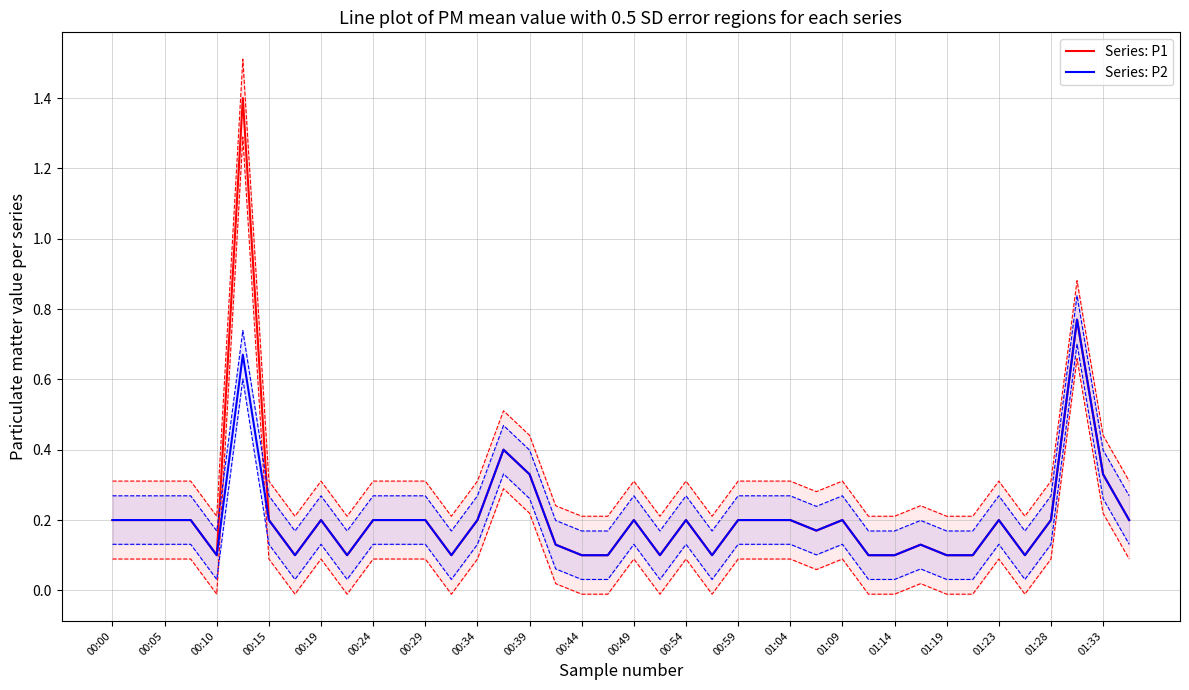

True or false: Series: P2 and Series: P1 cross at least once.

False